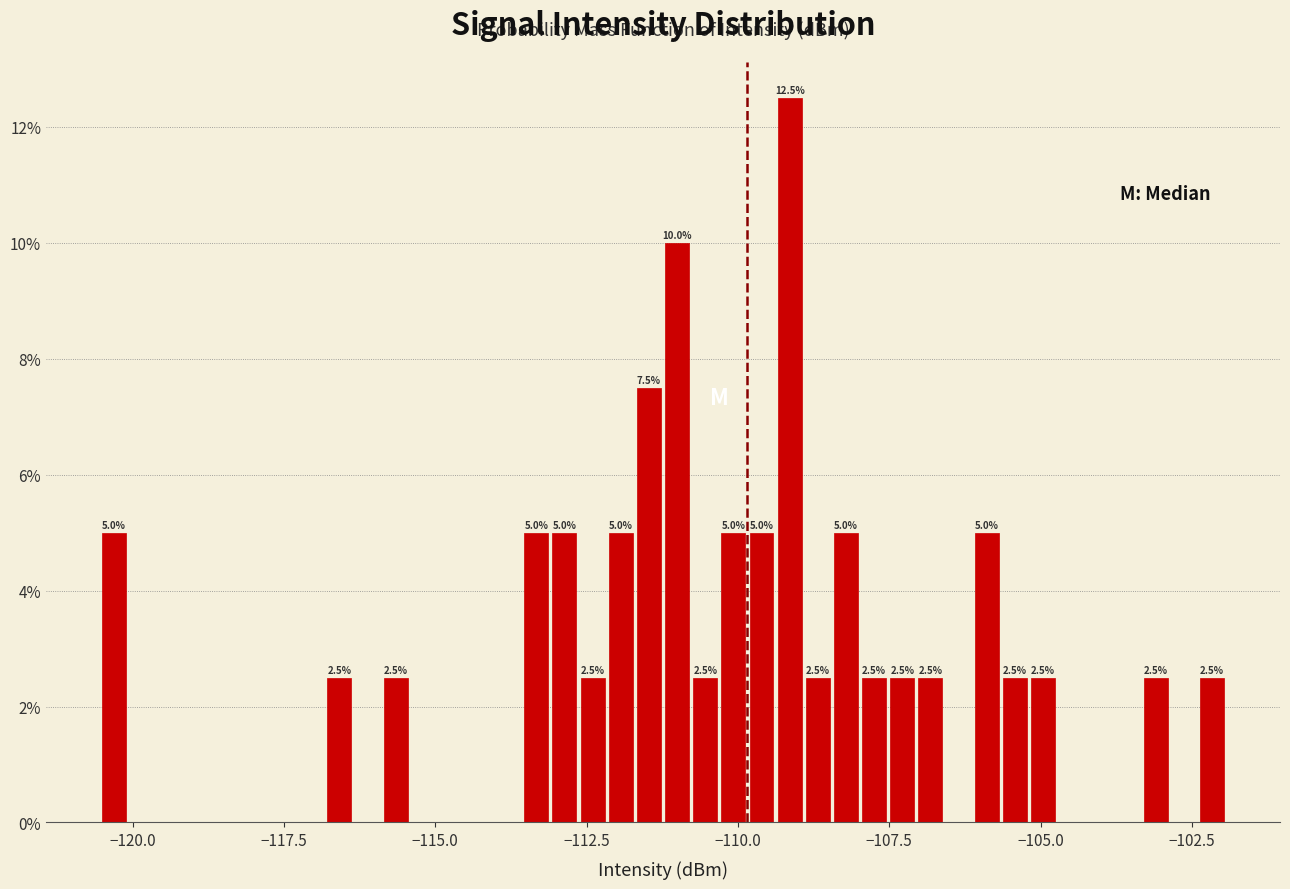

Around what value on the x-axis is the tallest bar? Give the approximate position of its centre, as read against the axis.

-109.0